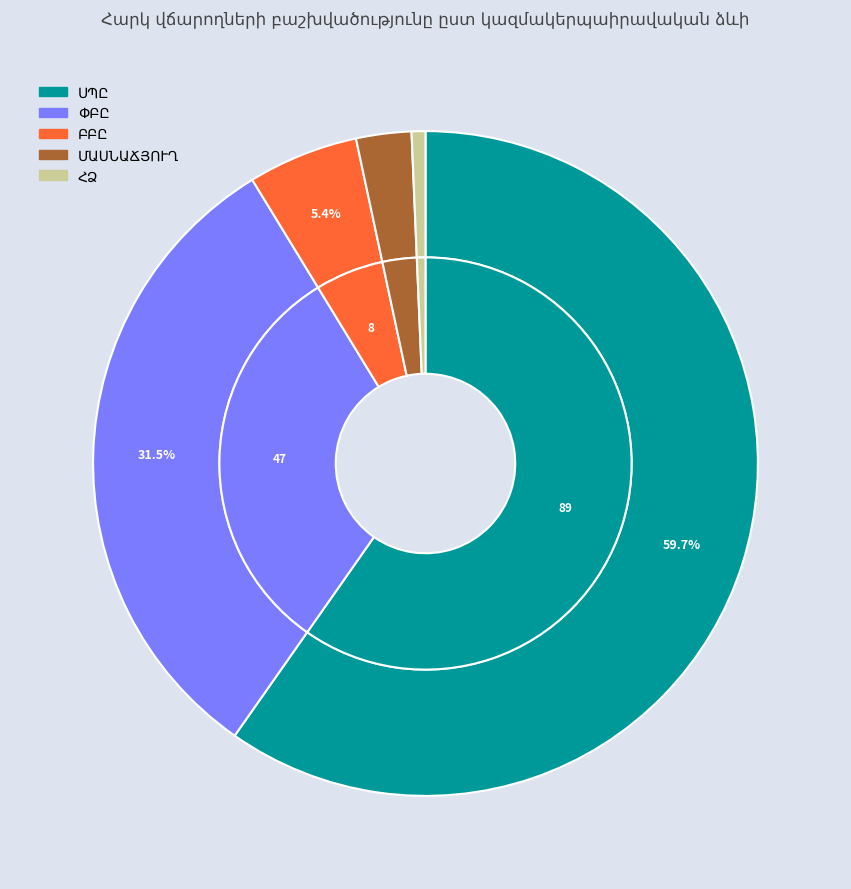

To the nearest percent, what is the difference between the largest and smallest slice percentages?

59%